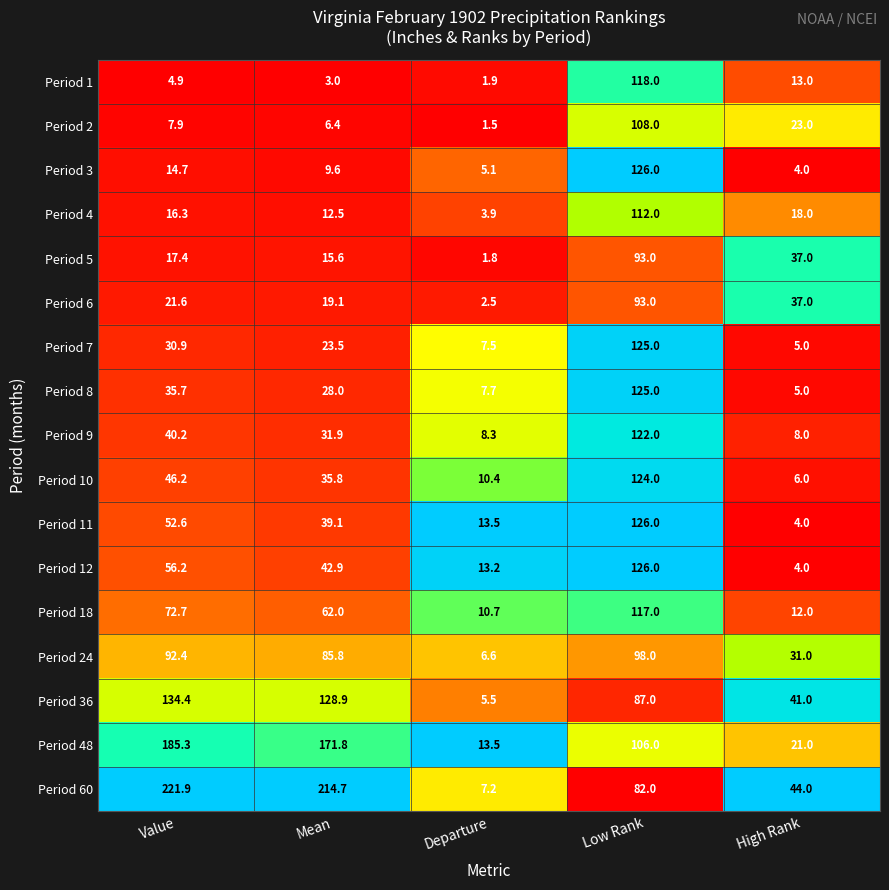

Rank the categories by Period 36 value from lowest to highest.

Departure, High Rank, Low Rank, Mean, Value